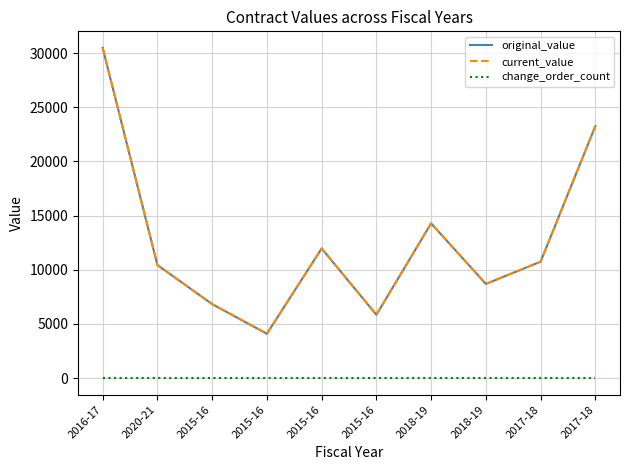

Which series has the largest total across all categories?

original_value